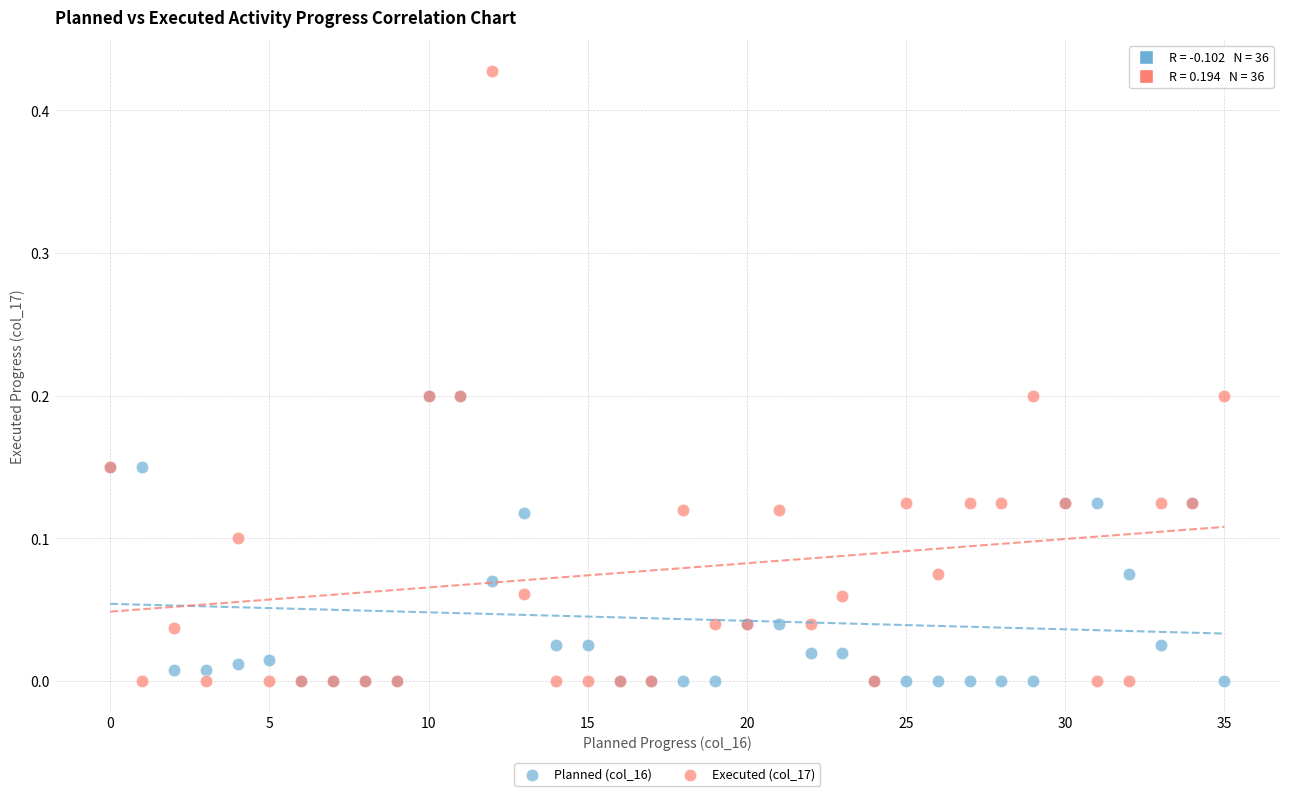

Which series has the largest Y range (max minus min)?

Executed (col_17)